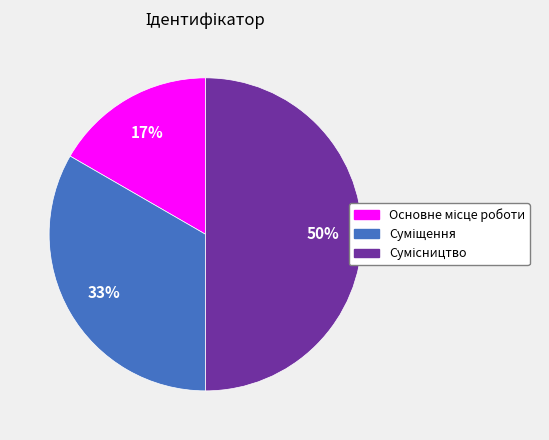

Count the number of slices in the pie.

3